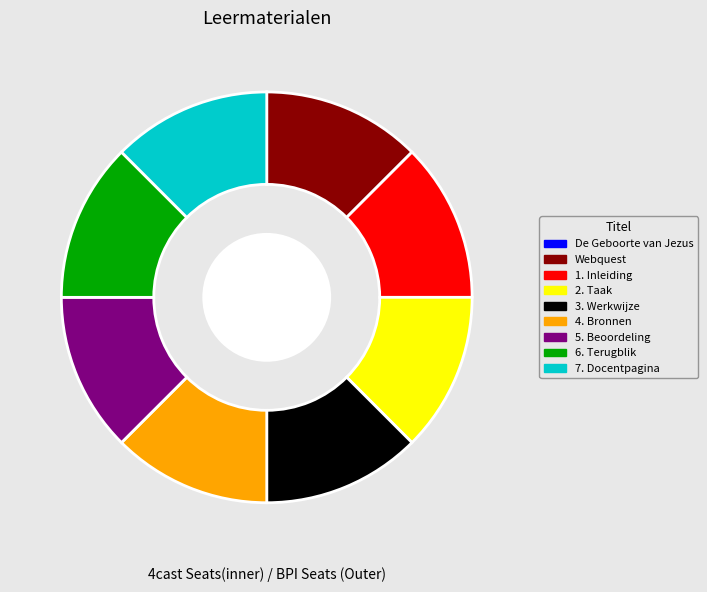

Do 7. Docentpagina and 6. Terugblik together represent more than half of the pie?

No